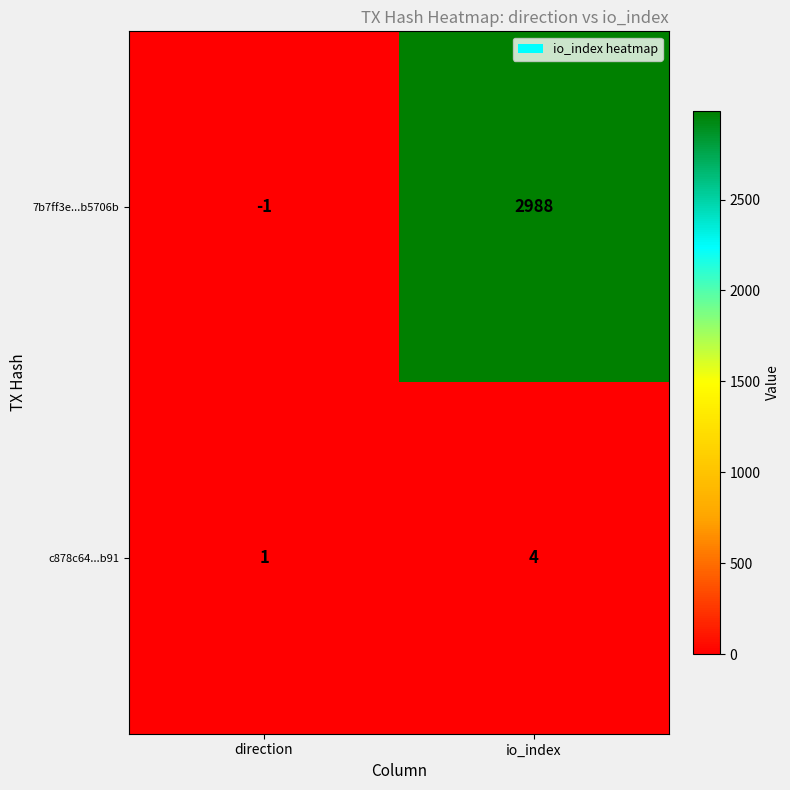

Is it true that c878c64...b91 equals 0 at direction?

False